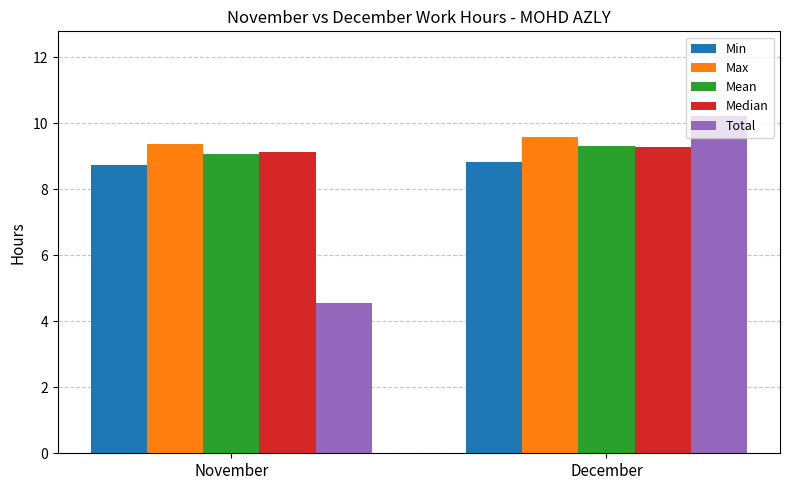

What is the difference between the Median values at December and November?

0.2